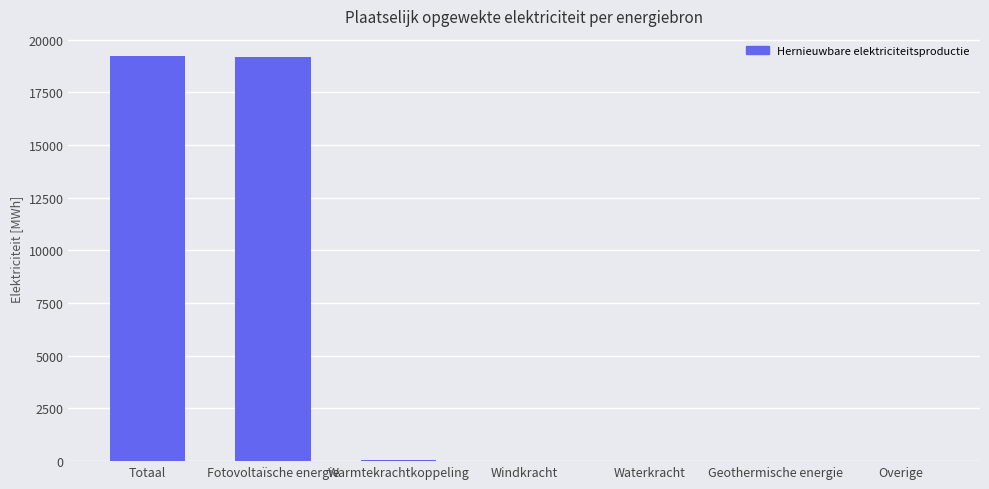

What is the greatest value displayed?

19223.2